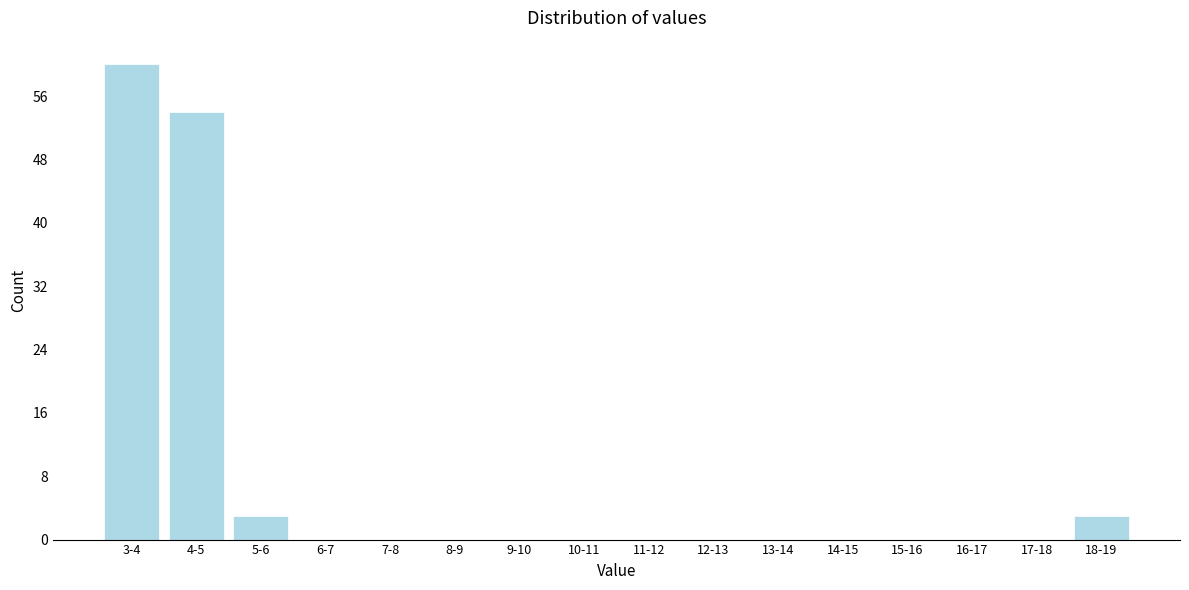

Reading left to right, list all the values displayed in this chart.

3-4=60	4-5=54	5-6=3	6-7=0	7-8=0	8-9=0	9-10=0	10-11=0	11-12=0	12-13=0	13-14=0	14-15=0	15-16=0	16-17=0	17-18=0	18-19=3